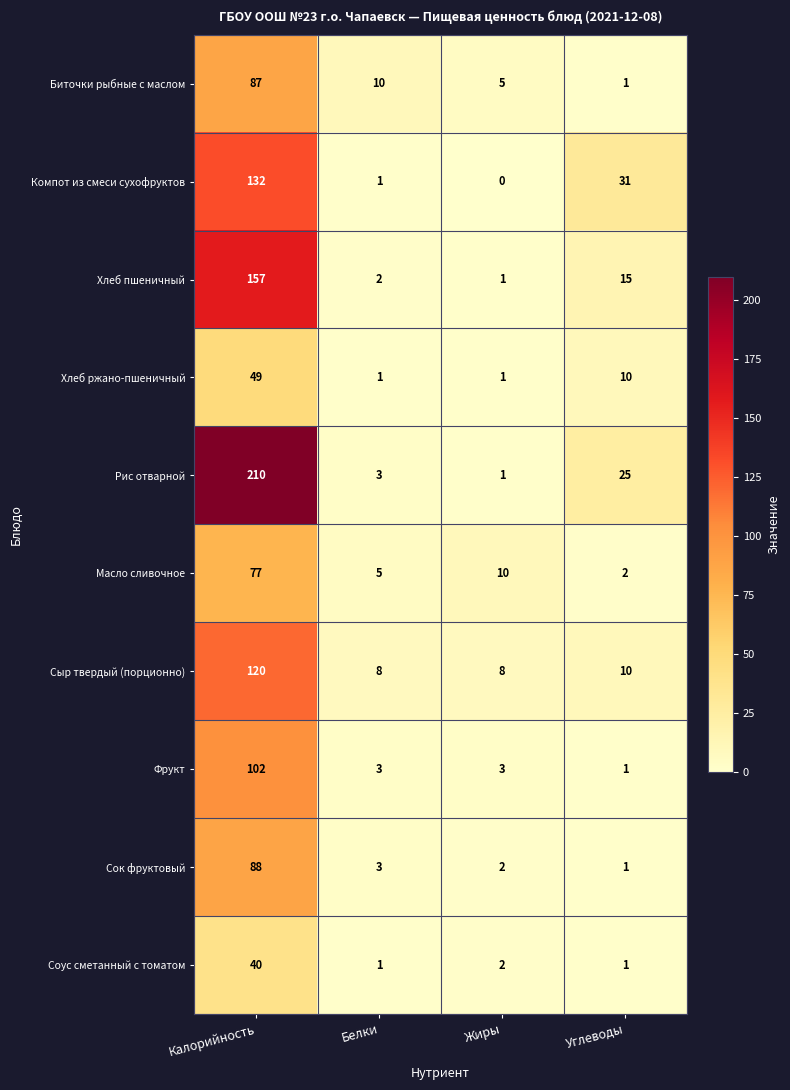

What is the difference between the maximum and minimum values in the Биточки рыбные с маслом series?

86